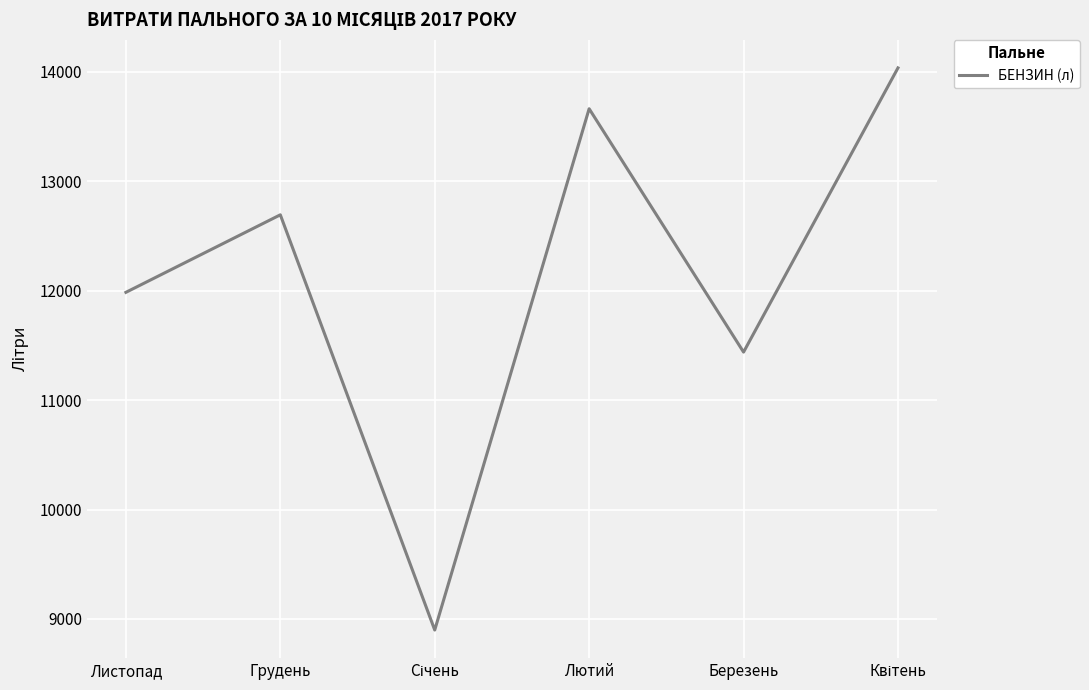

Reading left to right, transcribe all the data shown in this chart.

11984.5	12692.9	8899.0	13662.1	11438.5	14035.2